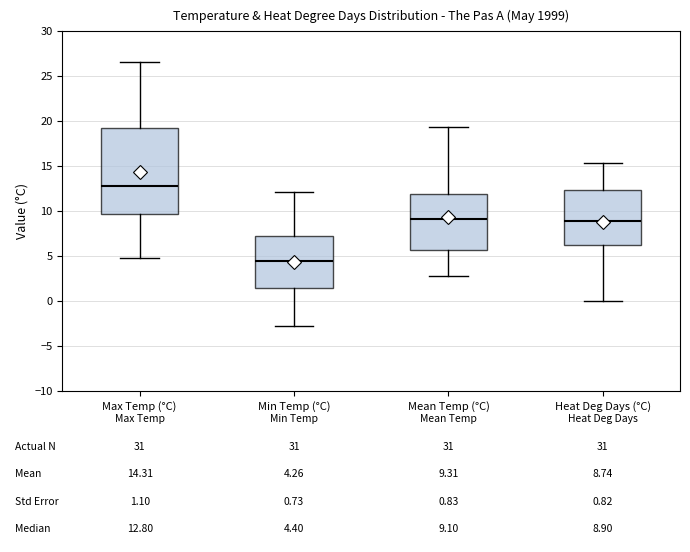

Which box is the tallest, from its lower edge to its upper edge?

Max Temp (°C)